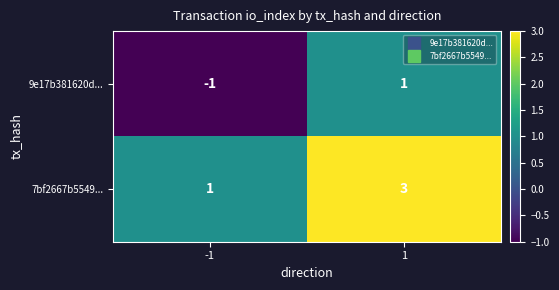

True or false: 7bf2667b5549... has a value of 1 at -1.

True